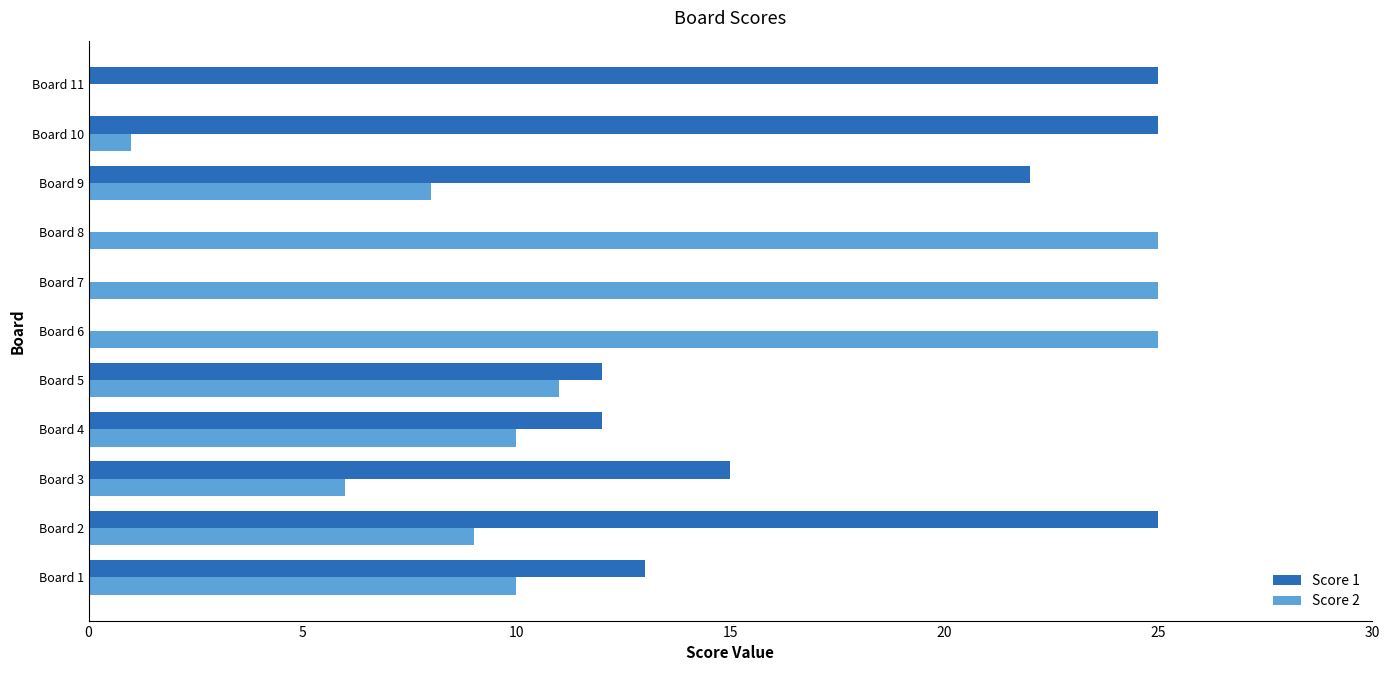

How many distinct data groups are displayed?

2